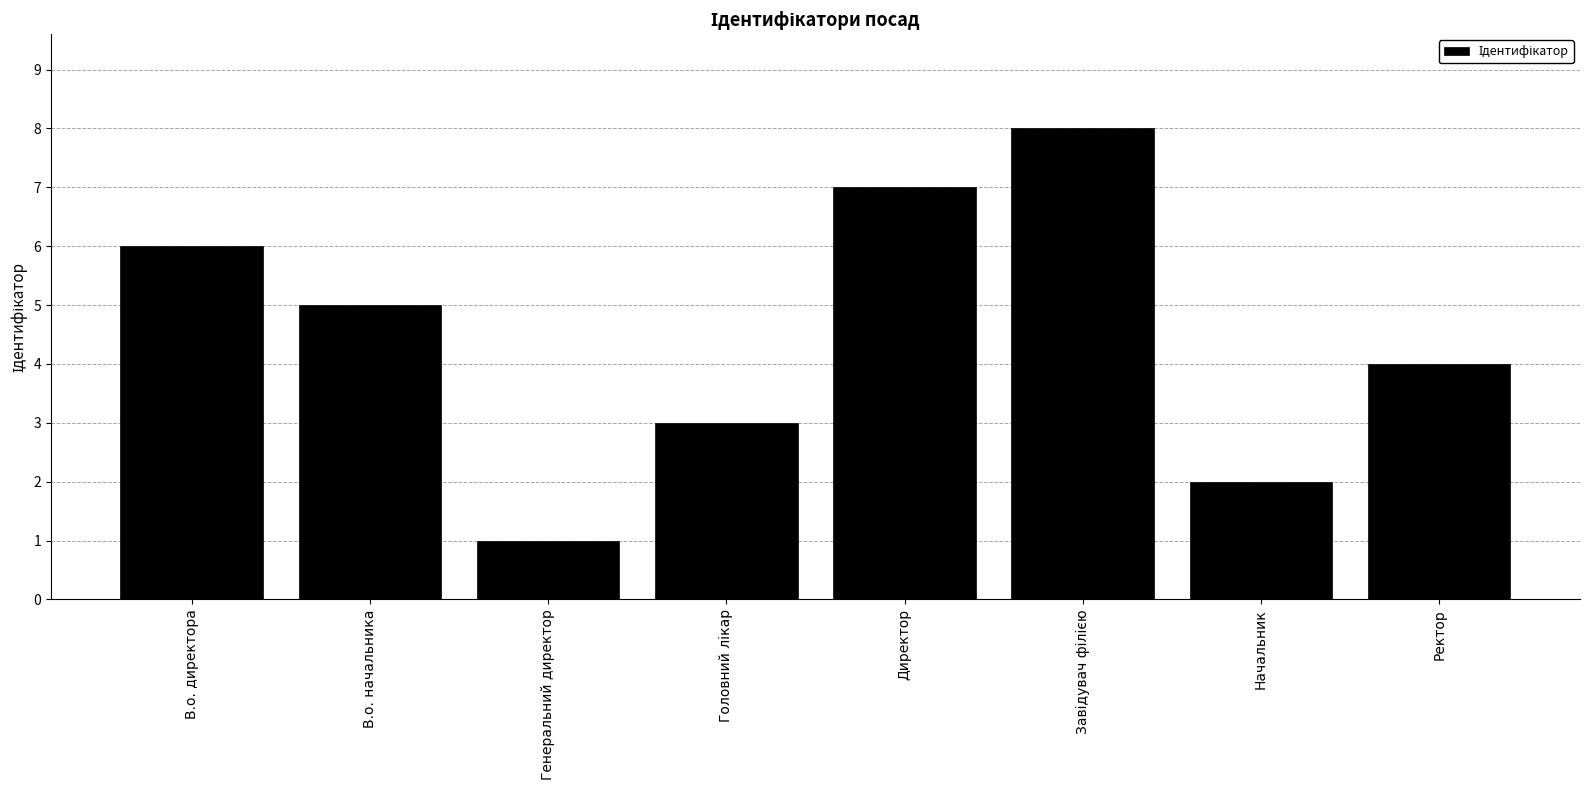

What position from the right is В.о. директора?

8